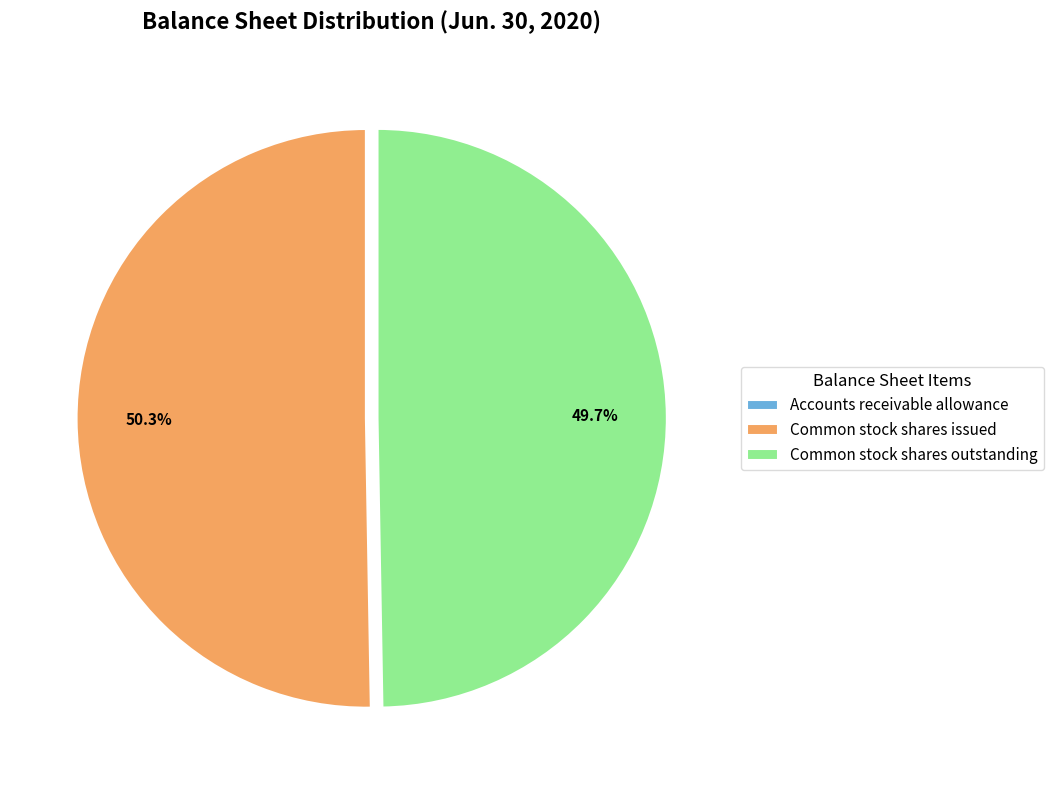

What is the largest slice in the pie chart?

Common stock shares issued